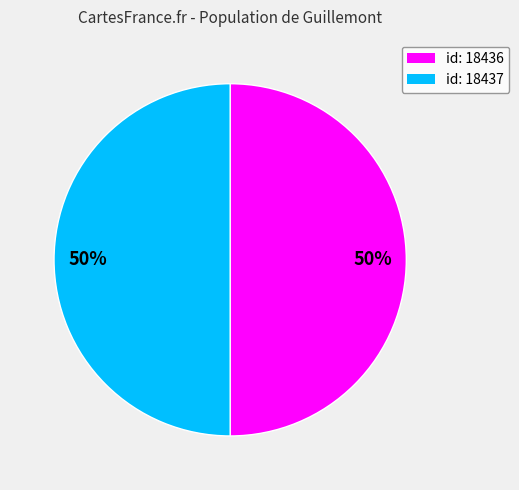

To the nearest percent, what is the average slice percentage?

50%